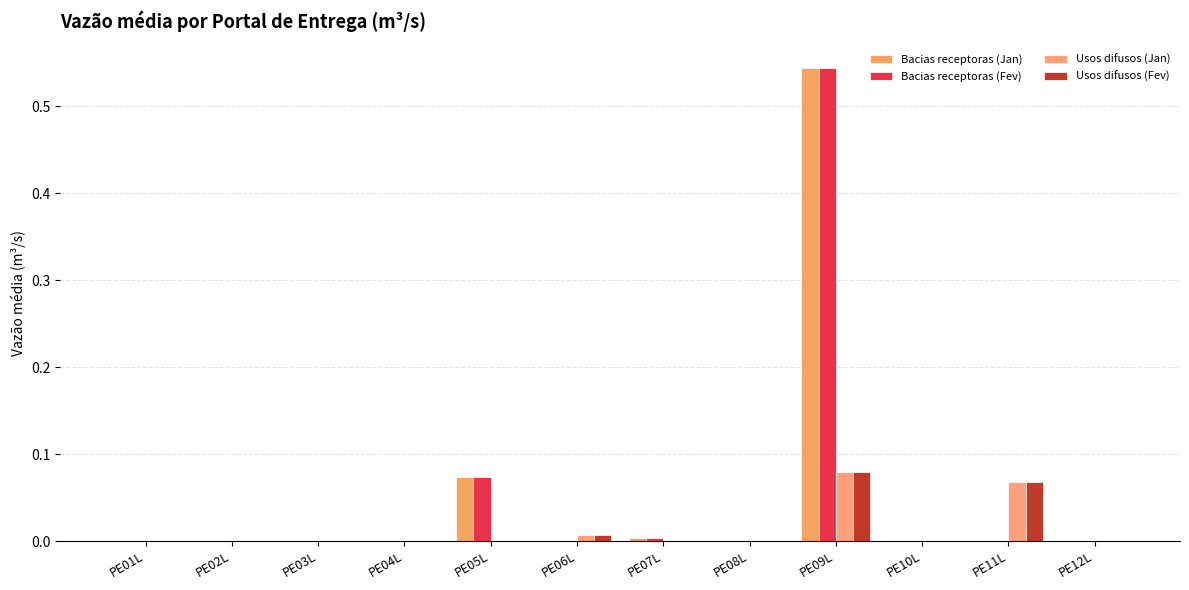

Reading left to right, what are all the values shown in this chart?

Bacias receptoras (Jan): 0.0	0.0	0.0	0.0	0.1	0.0	0.0	0.0	0.5	0.0	0.0	0.0
Bacias receptoras (Fev): 0.0	0.0	0.0	0.0	0.1	0.0	0.0	0.0	0.5	0.0	0.0	0.0
Usos difusos (Jan): 0.0	0.0	0.0	0.0	0.0	0.0	0.0	0.0	0.1	0.0	0.1	0.0
Usos difusos (Fev): 0.0	0.0	0.0	0.0	0.0	0.0	0.0	0.0	0.1	0.0	0.1	0.0